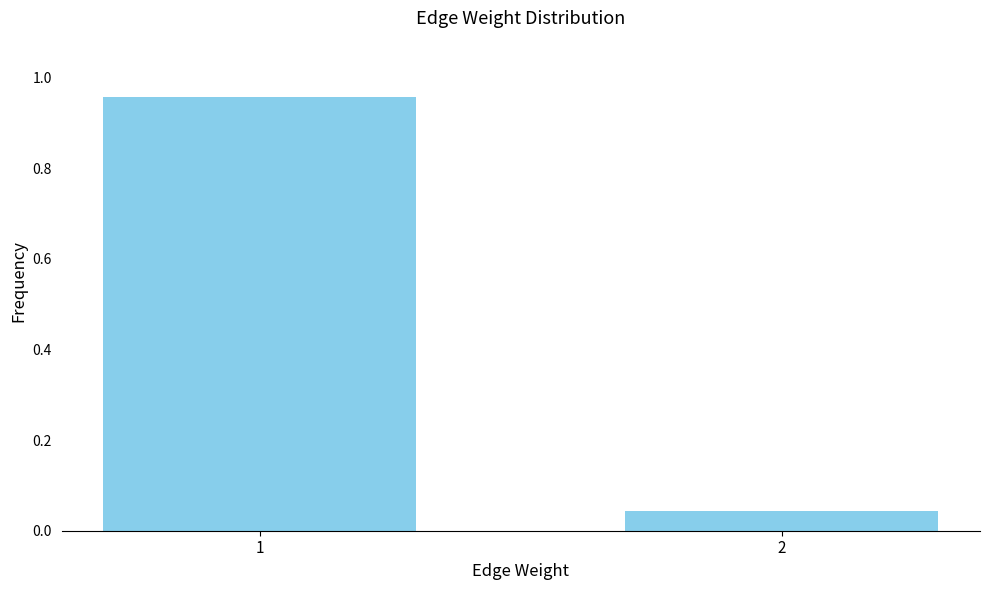

List the labels in order of value, largest first.

1, 2